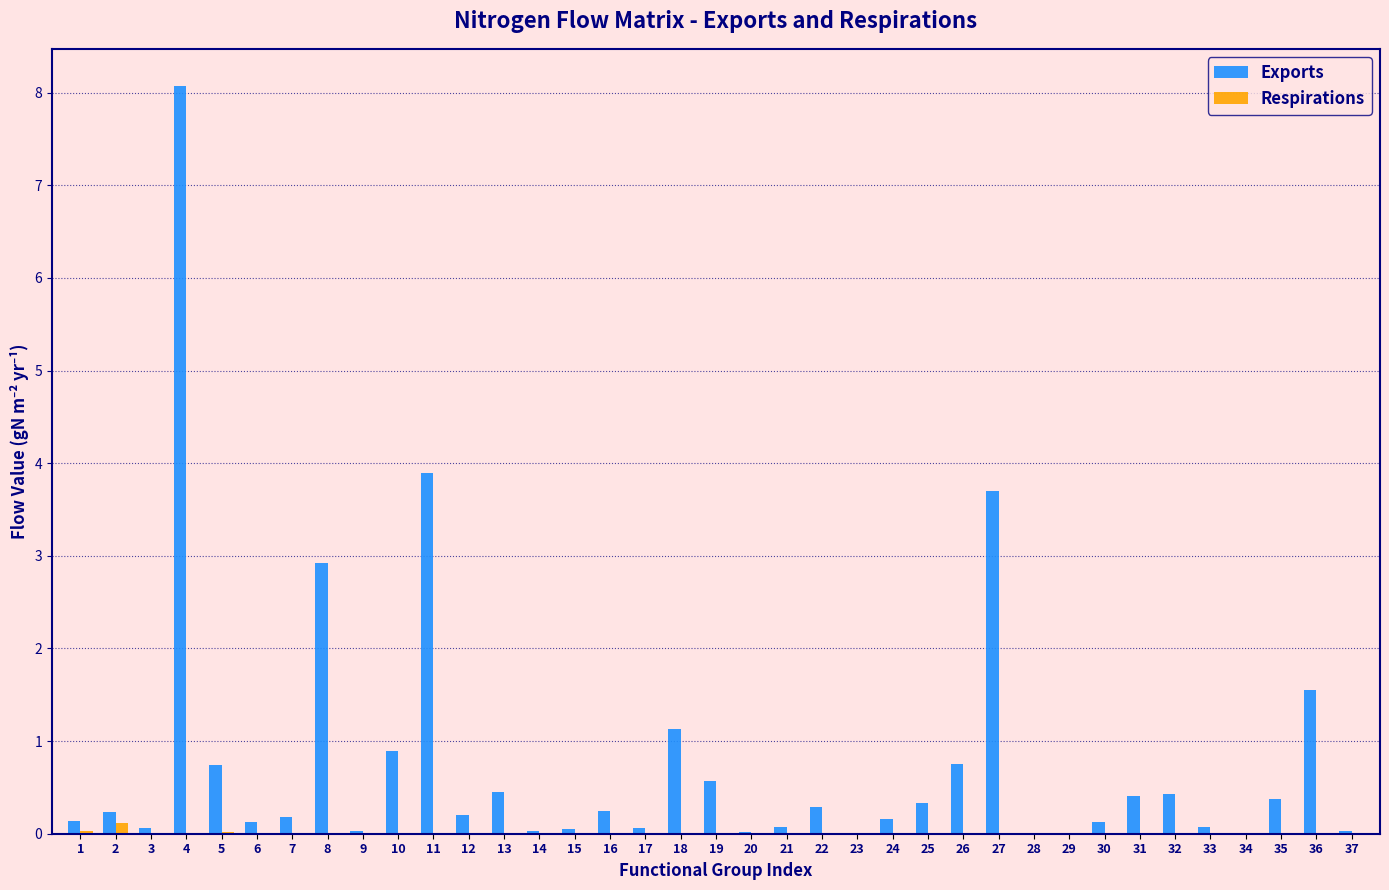

Which series has the largest total across all categories?

Exports